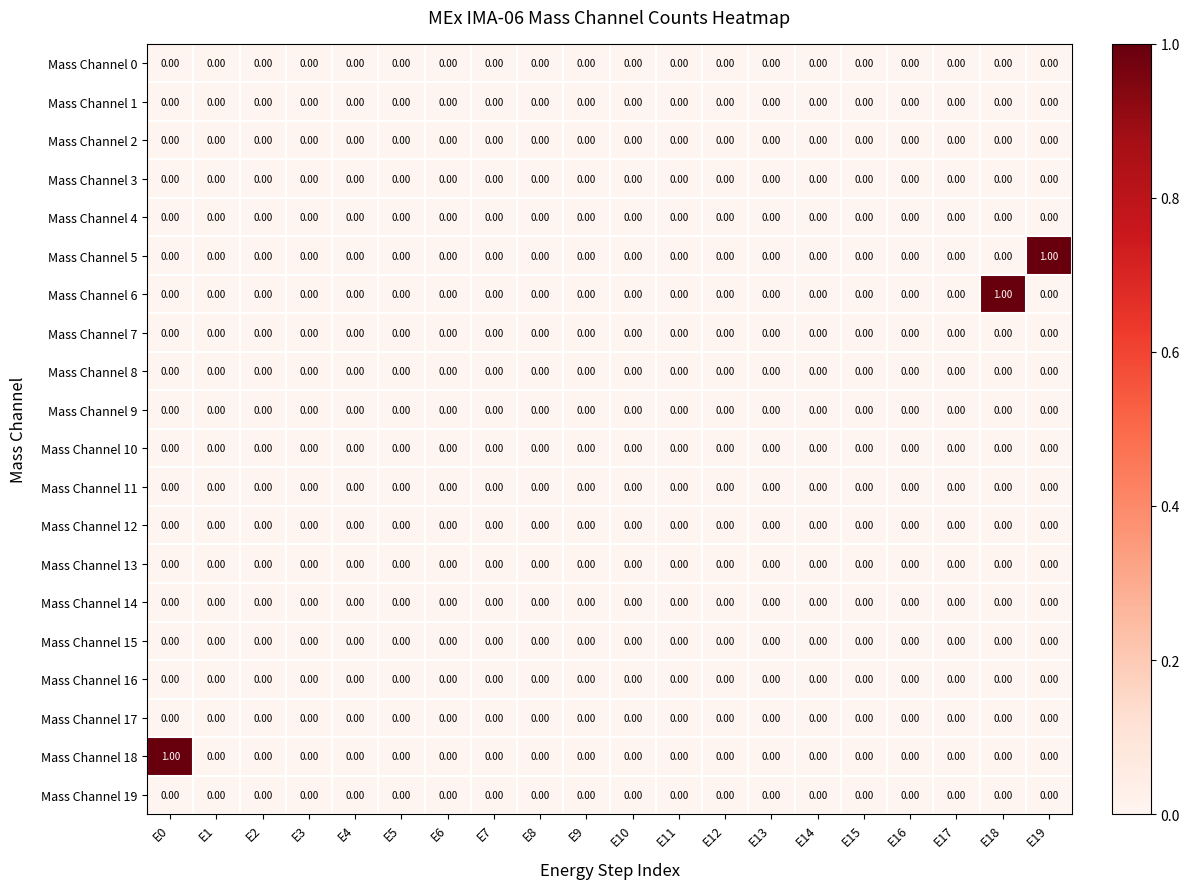

Between E16 and E18, which series saw the biggest shift?

Mass Channel 6